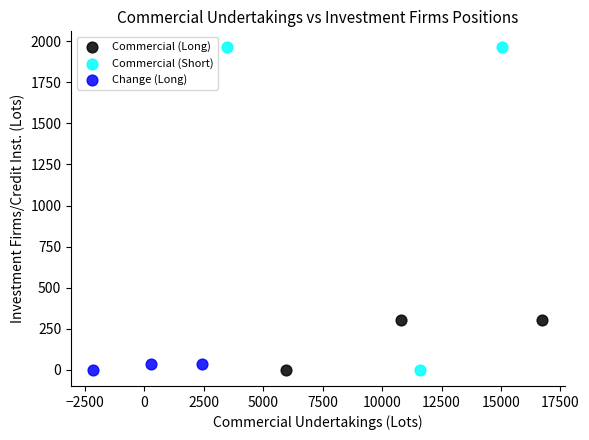

What are all the series names shown in the legend?

Commercial (Long), Commercial (Short), Change (Long)